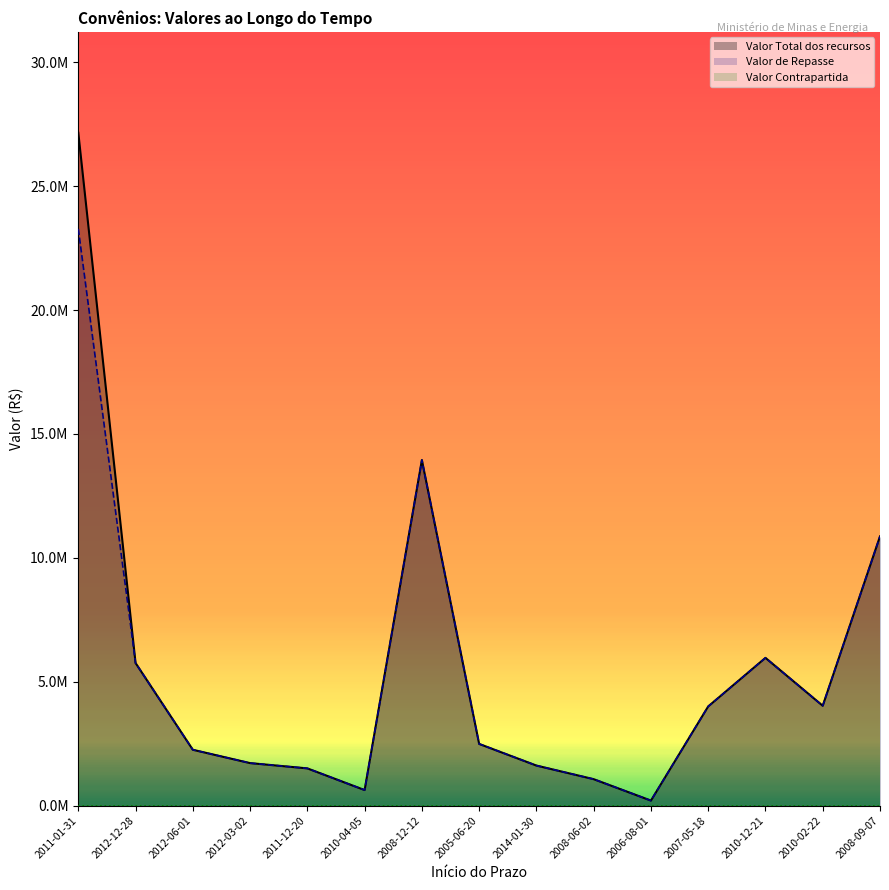

Does the chart display data point markers on the line(s)?

No